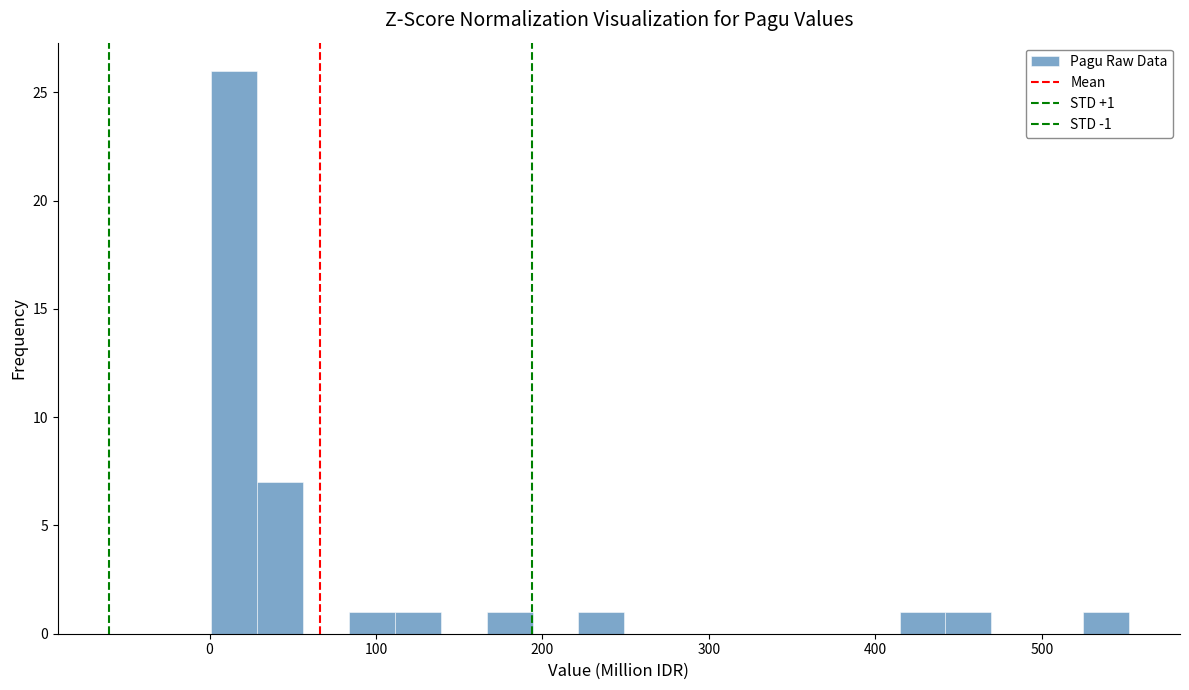

Around what value on the x-axis is the tallest bar? Give the approximate position of its centre, as read against the axis.

10